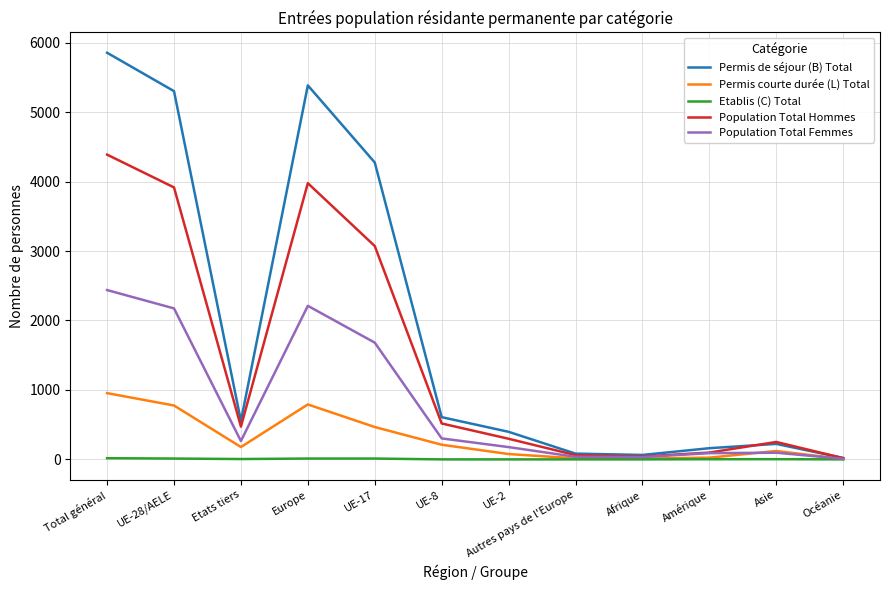

Does the chart display data point markers on the line(s)?

No